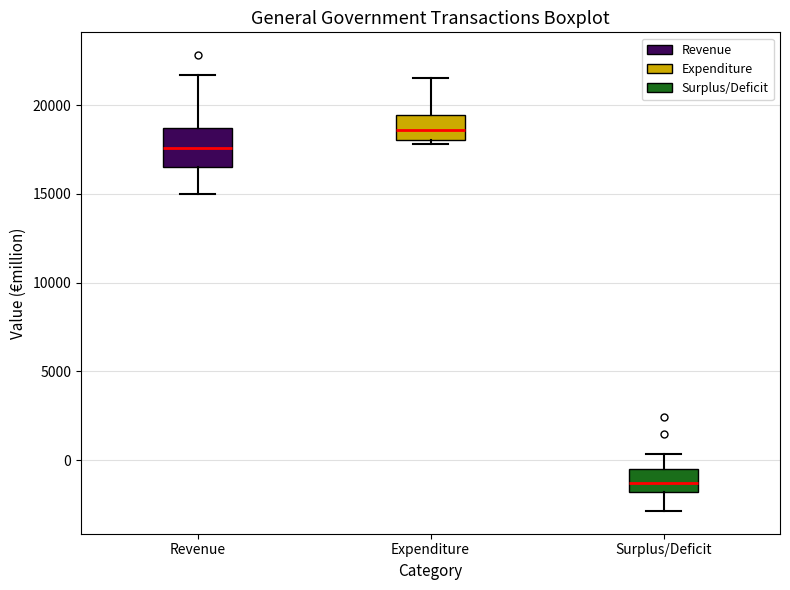

Where is the upper edge of the box for Surplus/Deficit on the y-axis? The values are not printed on the chart, so give them approximately, as read against the axis.

-500